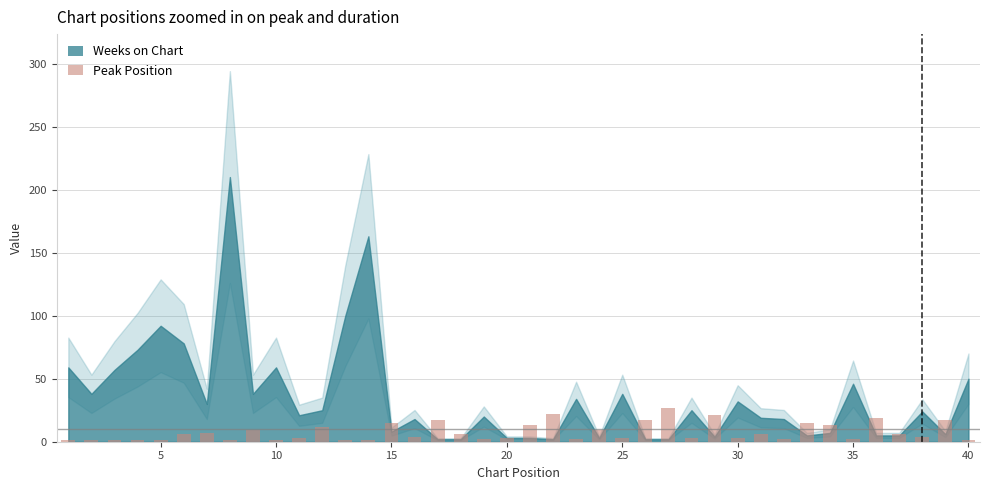

What is the value of the 39th bar from the left?

17